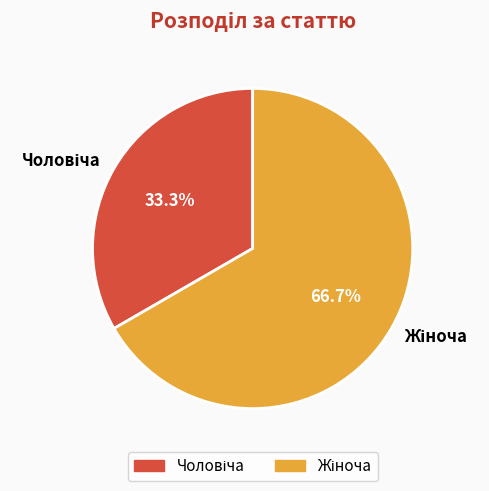

To the nearest percent, what is the average slice percentage?

50%